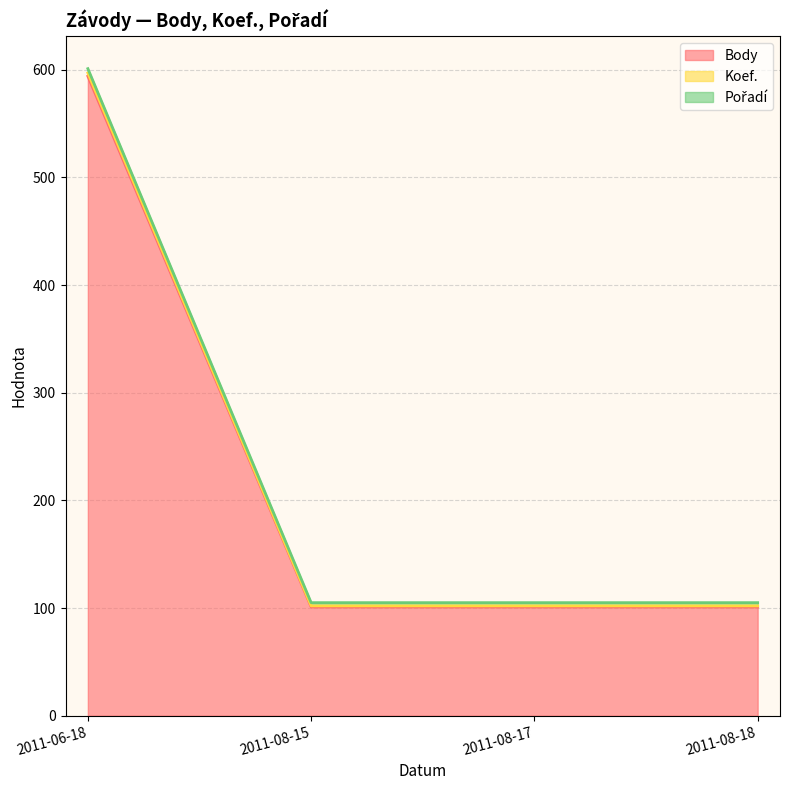

At which category is the sum across all series the highest?

2011-06-18